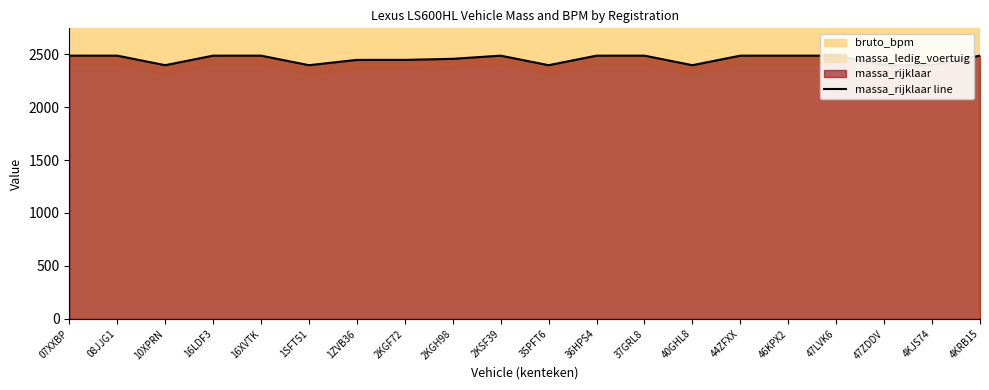

What is the difference between the maximum and minimum values?

90